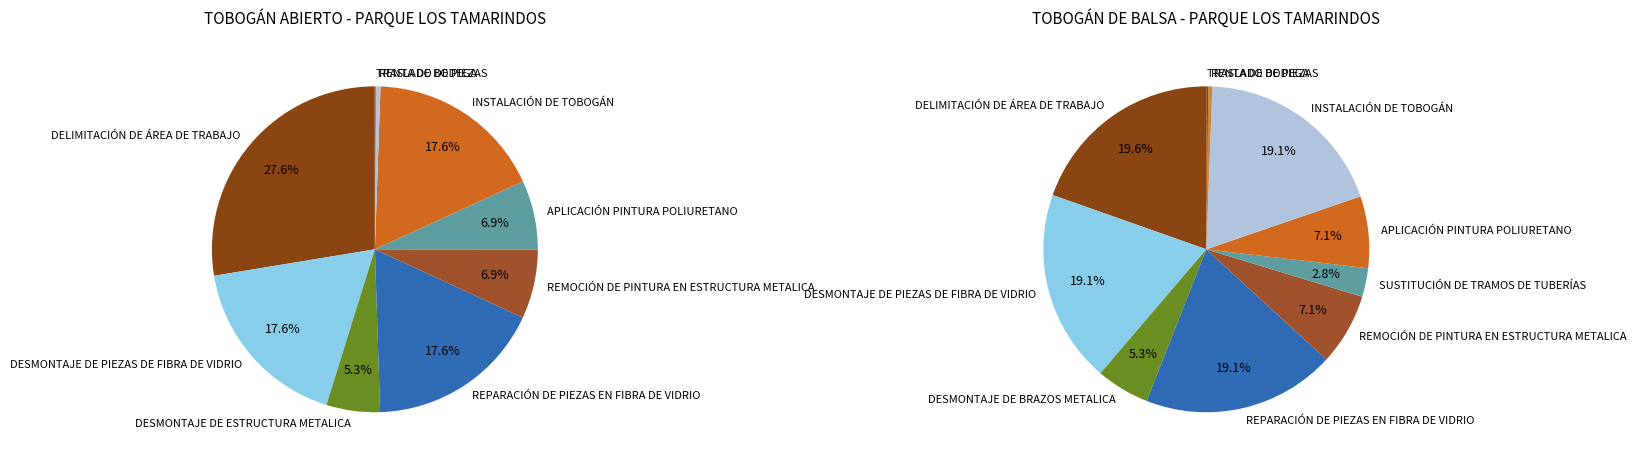

Which category has the smallest portion of the pie?

TRASLADO DE PIEZAS